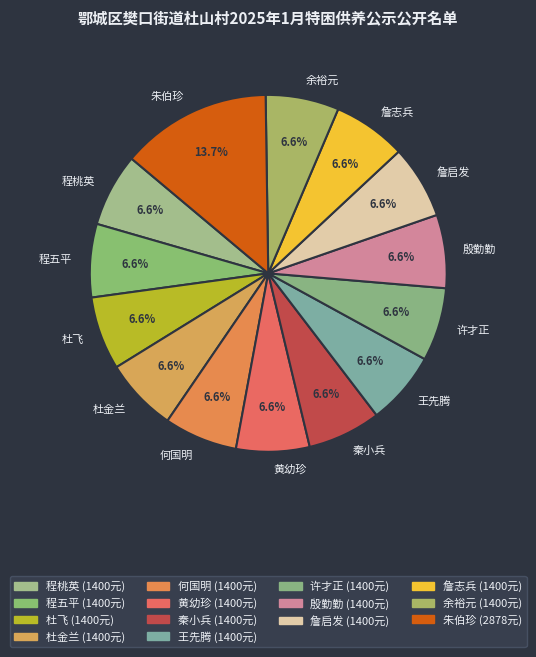

Which category has the biggest portion of the pie?

朱伯珍